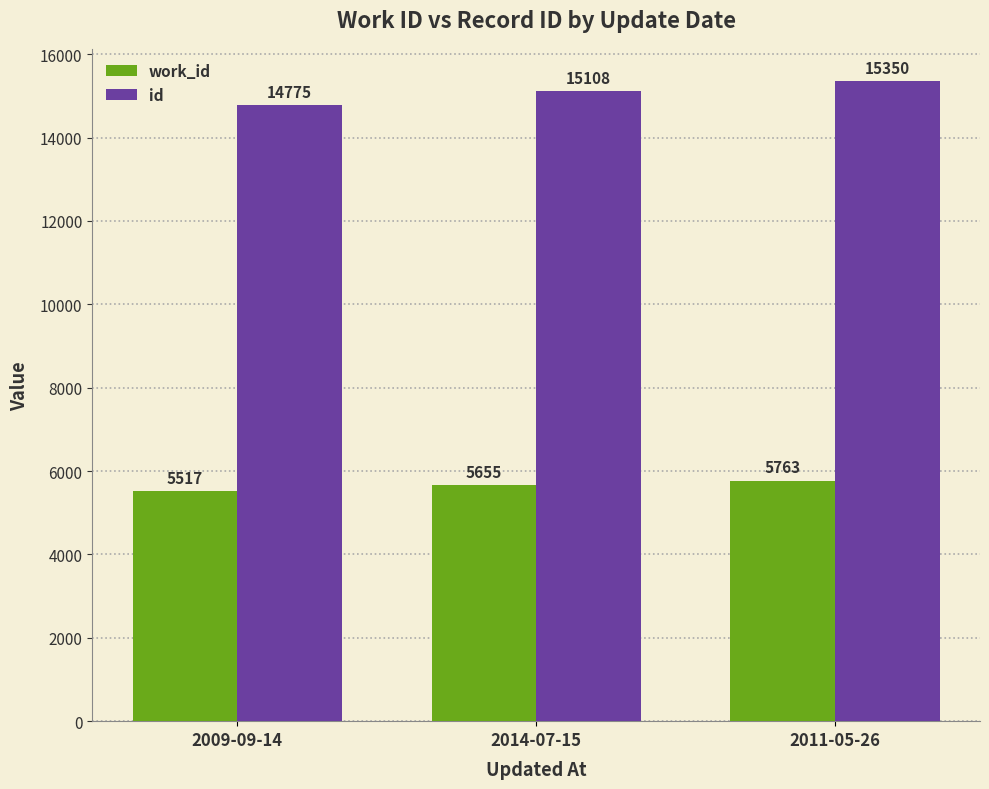

Rank the series by their average value, from highest to lowest.

id, work_id